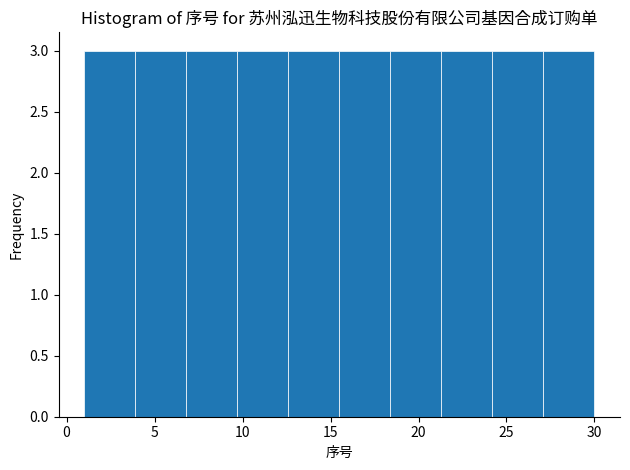

Reading left to right, list every bar in this chart as the range it spans on the x-axis followed by its height. Neither the bar edges nor the heights are printed on the chart, so give them approximately, as read against the axes.

1.0 to 3.9: 3
3.9 to 6.8: 3
6.8 to 9.7: 3
9.7 to 12.6: 3
12.6 to 15.5: 3
15.5 to 18.4: 3
18.4 to 21.3: 3
21.3 to 24.2: 3
24.2 to 27.1: 3
27.1 to 30.0: 3